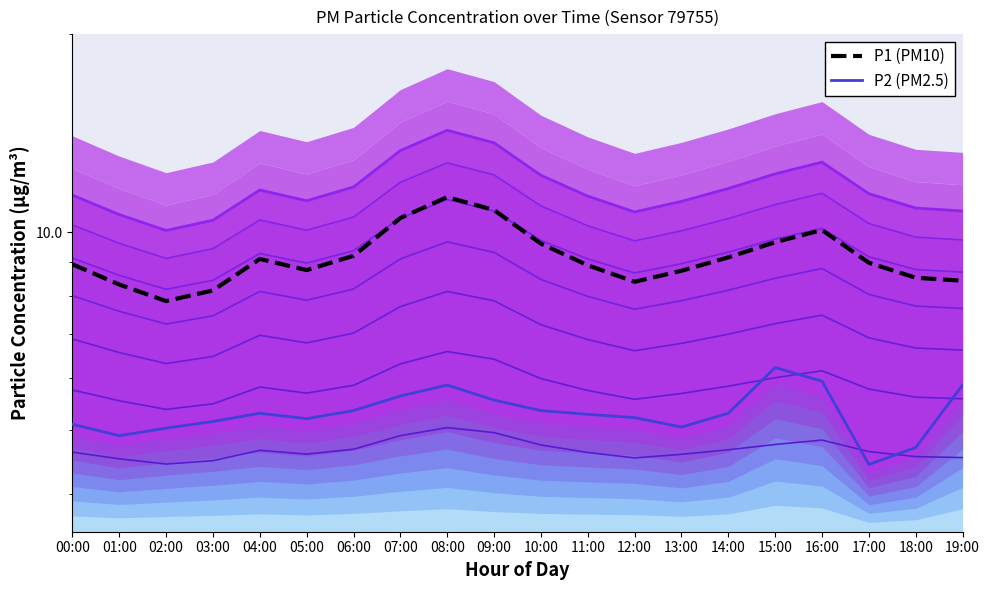

Which series has the largest total across all categories?

P1 (PM10)